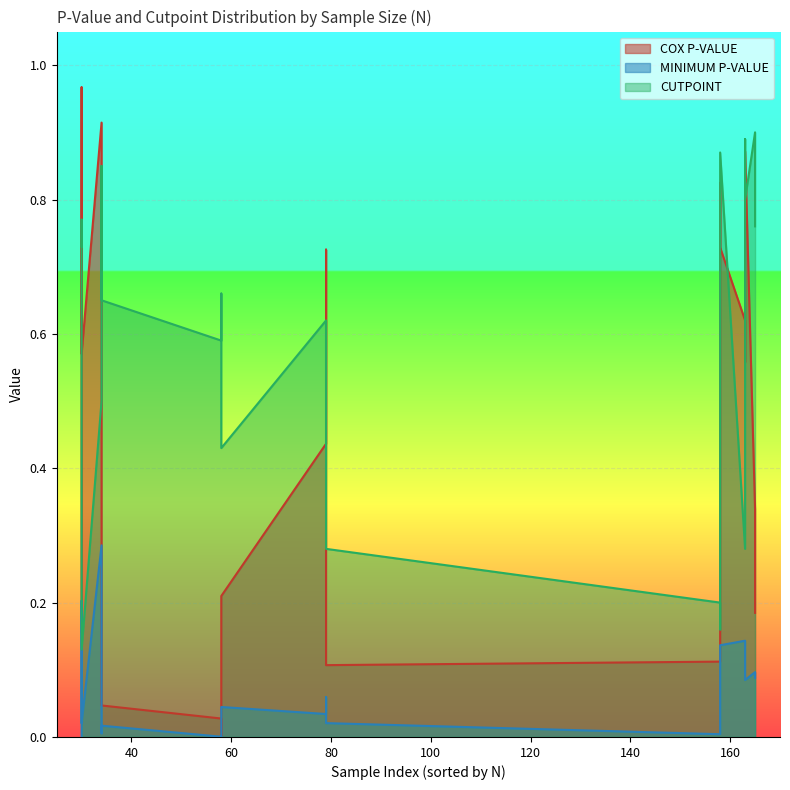

The MINIMUM P-VALUE series shows 0.1 at 79. True or false?

False